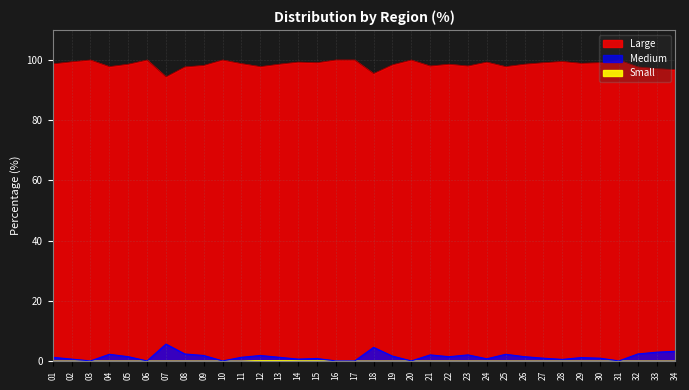

List the labels in order of Medium value, largest first.

07, 18, 34, 33, 08, 32, 04, 25, 21, 23, 09, 12, 19, 05, 22, 26, 01, 11, 13, 29, 27, 30, 15, 24, 02, 14, 28, 03, 06, 10, 16, 17, 20, 31